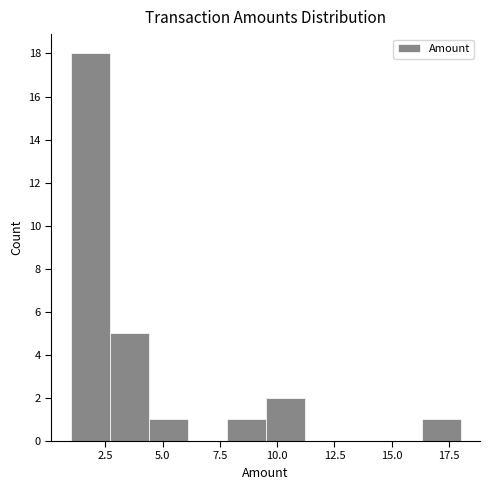

Read against the x-axis, roughly where is the centre of the tallest bar?

2.0